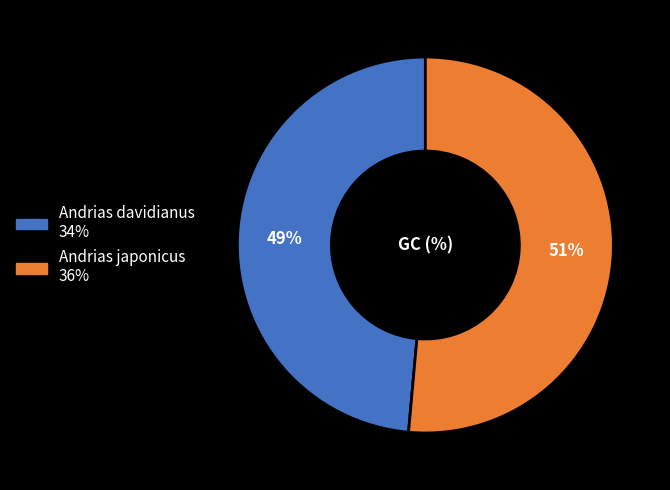

Rank the categories by value from highest to lowest.

Andrias japonicus, Andrias davidianus